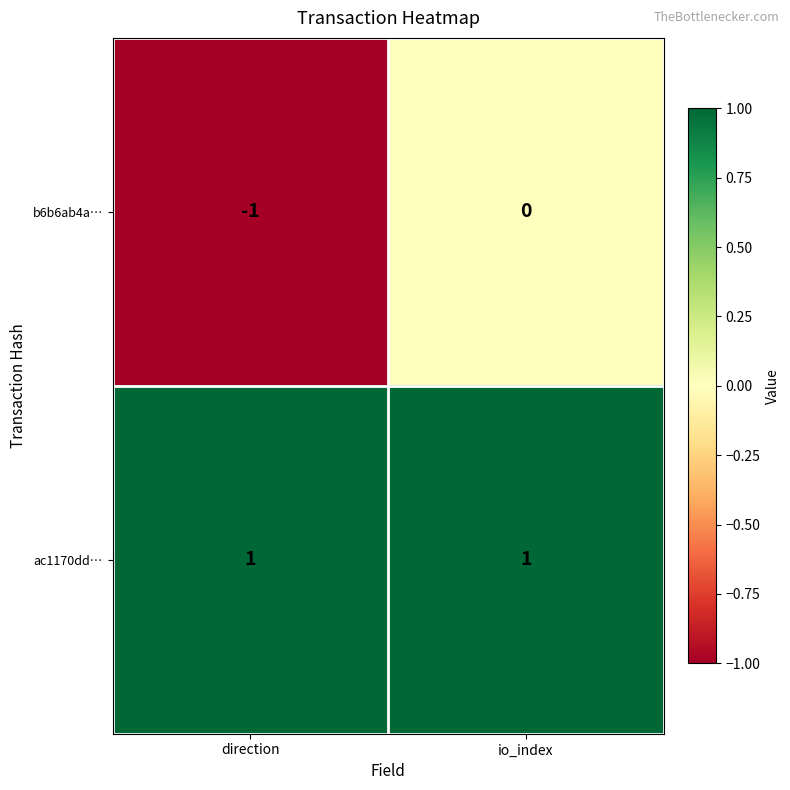

At how many categories does at least one series exceed 0?

2